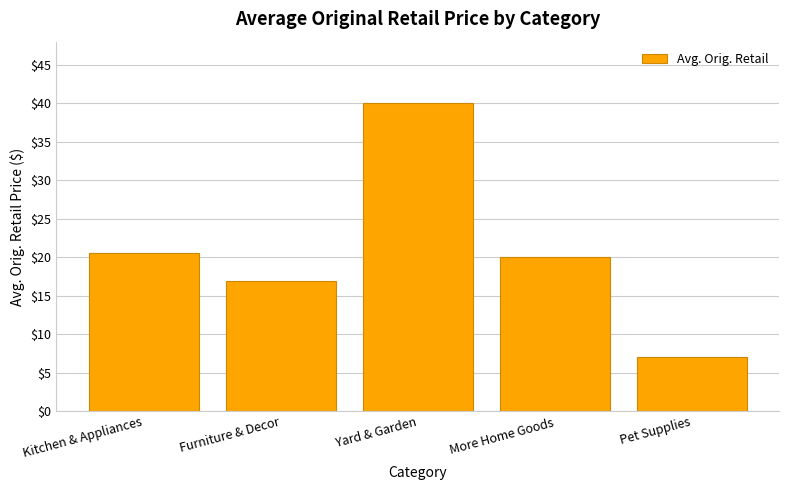

What is the sum of all values?

104.3